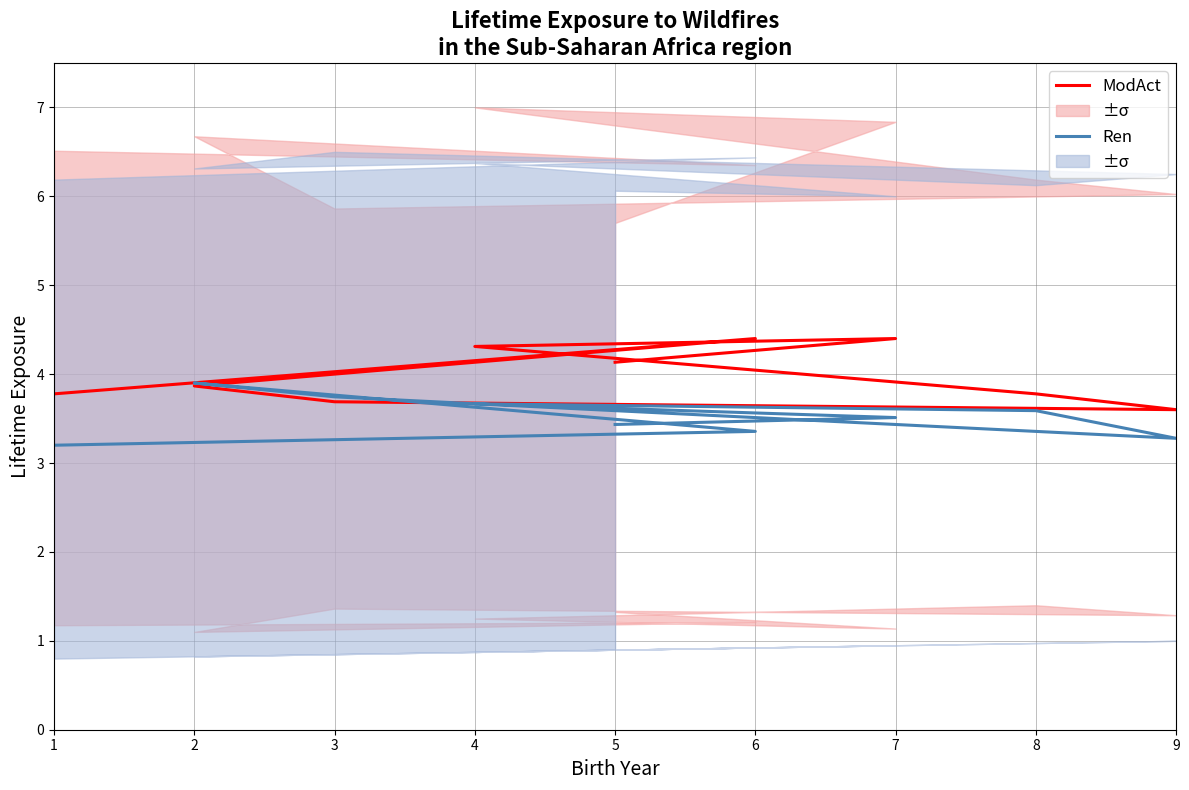

What is the value of the ModAct point at the 2nd from the left?

4.4